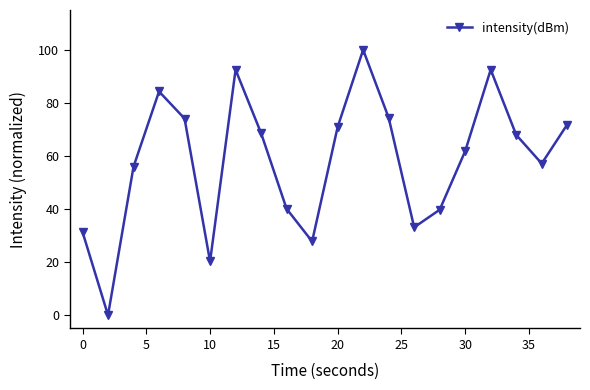

What is the greatest value displayed?

100.0